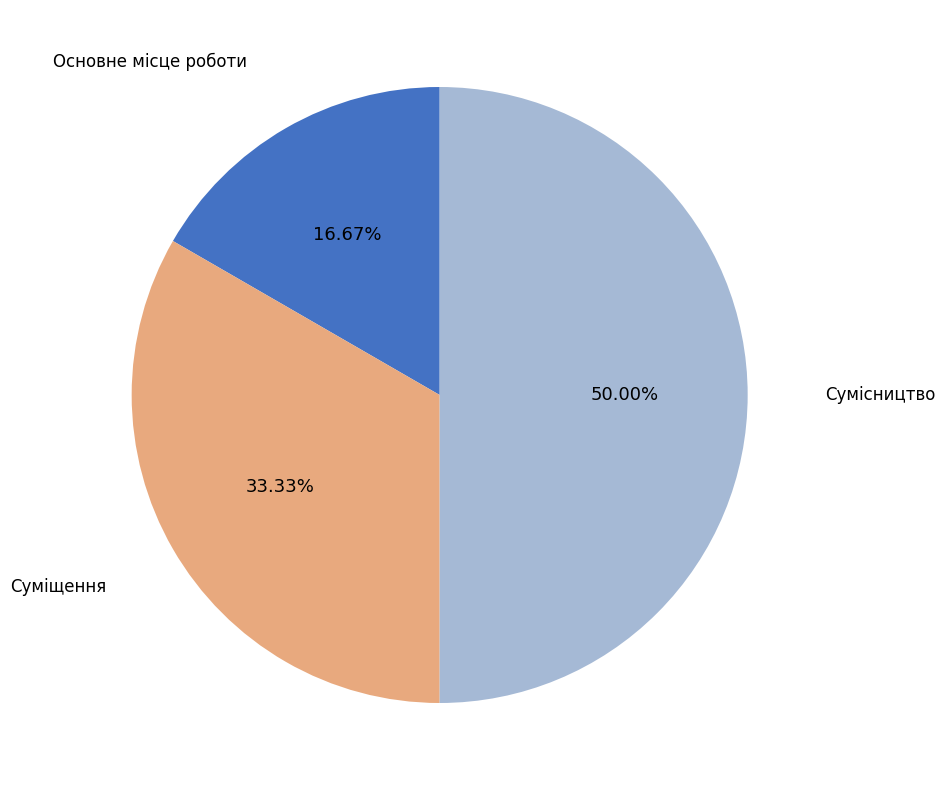

Between Основне місце роботи and Сумісництво, which is larger?

Сумісництво